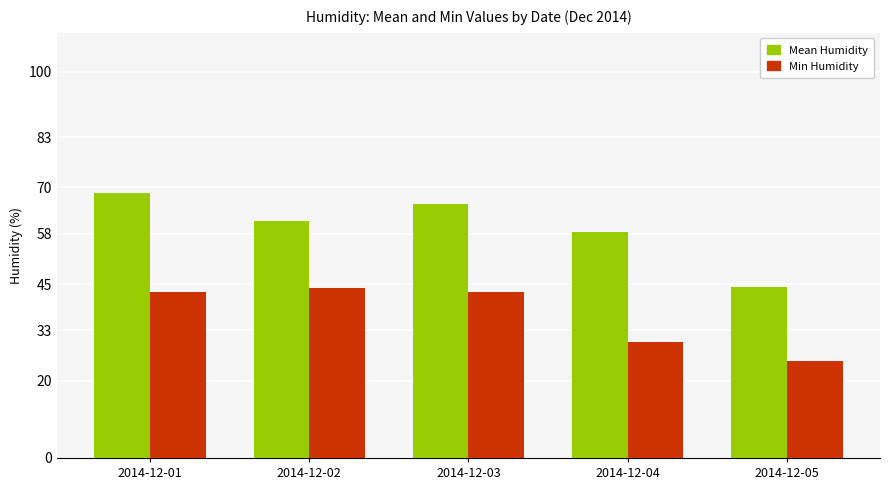

Reading left to right, list all the values displayed in this chart.

Mean Humidity: 68.5	61.2	65.8	58.4	44.3
Min Humidity: 43.0	44.0	43.0	30.0	25.0